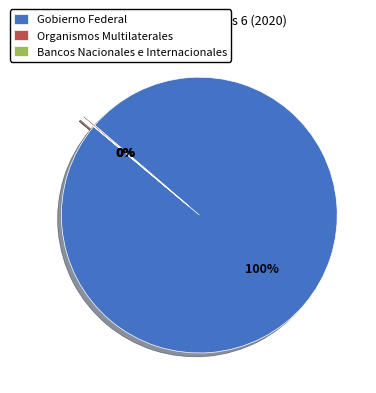

To the nearest percent, what percentage of the pie is Gobierno Federal?

100%